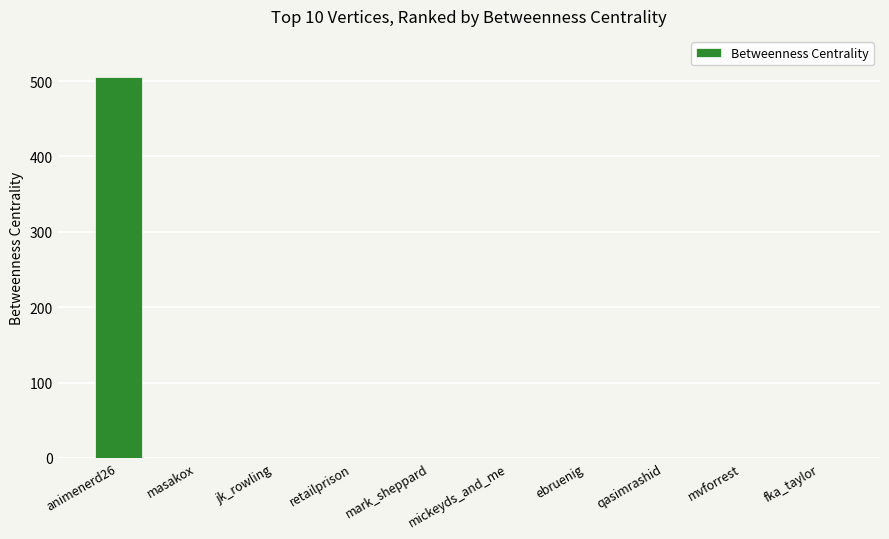

The value at animenerd26 is 506. True or false?

True